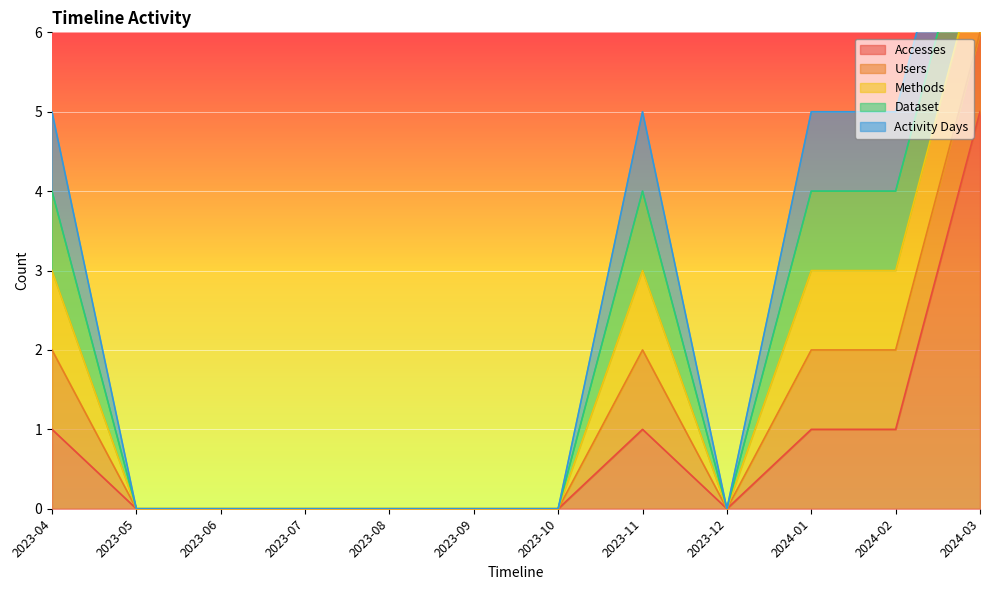

Is it true that Accesses equals 1 at 2023-04?

True